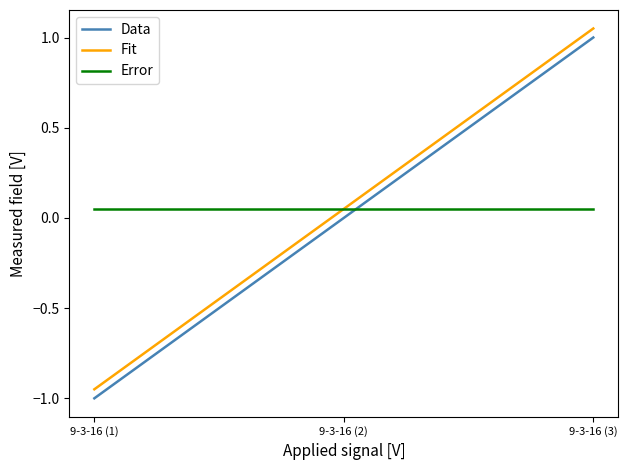

What position from the right is 9-3-16 (2)?

2